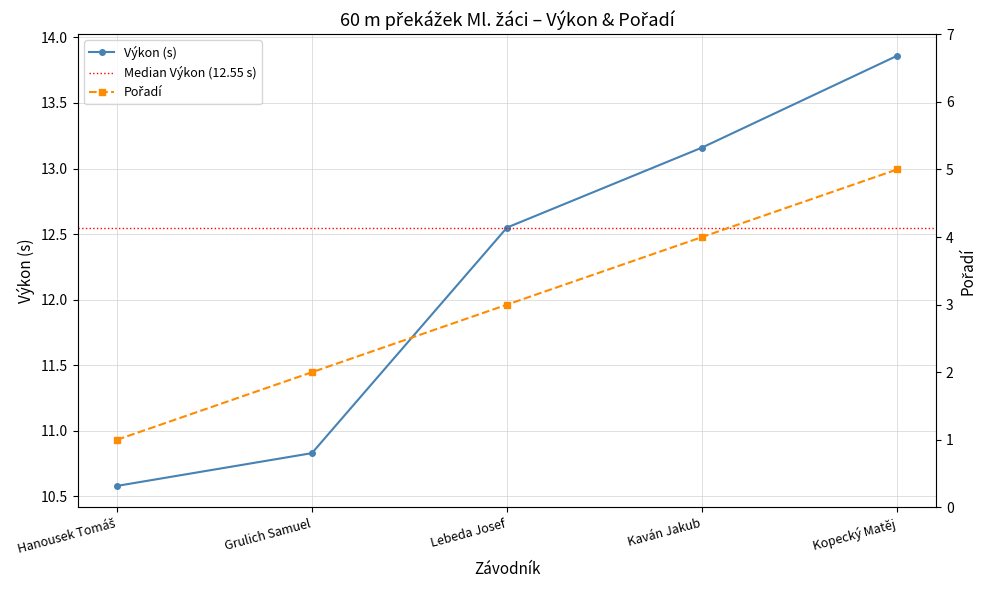

What is the average value of the Výkon series?

12.2